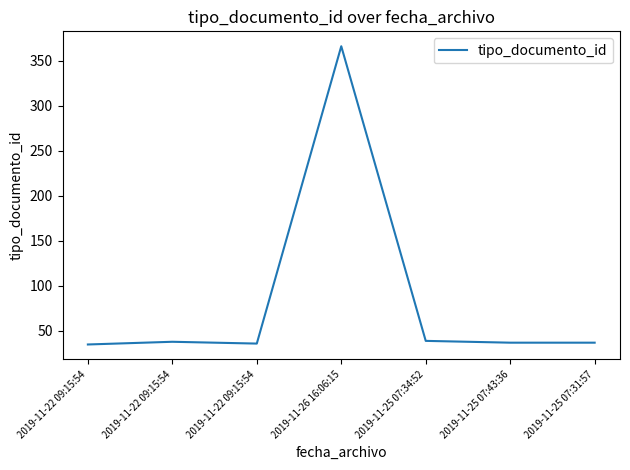

What is the value of the 1st point from the left?

35